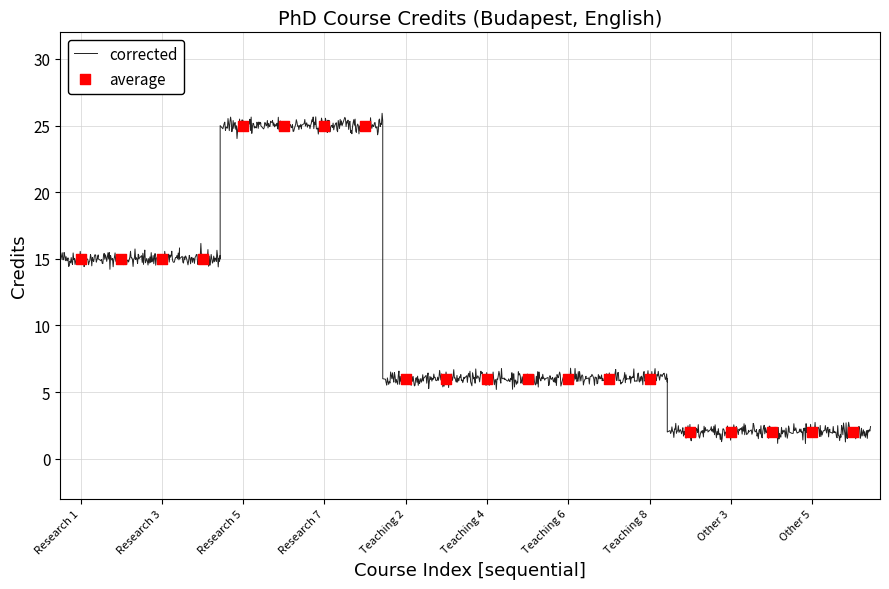

Approximately how many times larger is the value at Other 4 compared to Teaching 5?

0.3